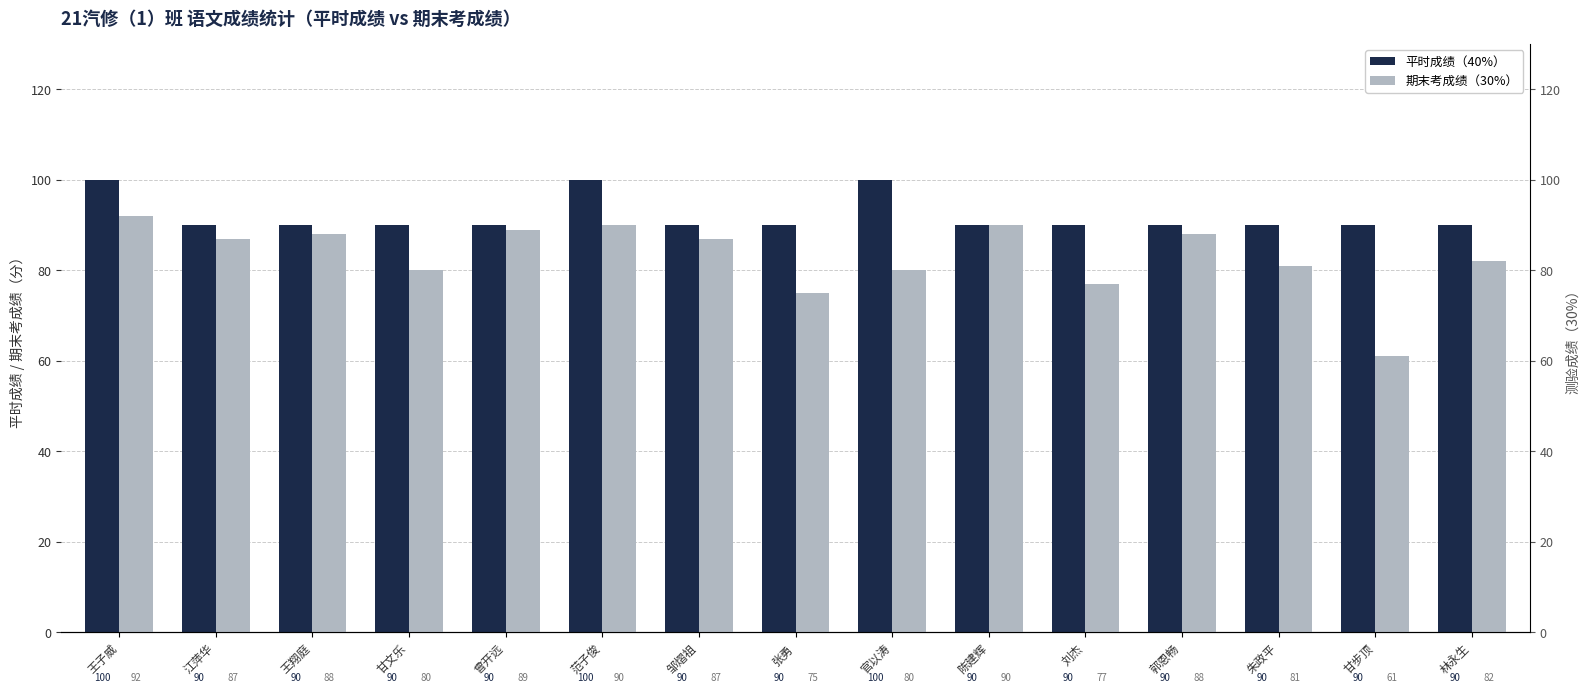

At how many categories does at least one series exceed 77?

15